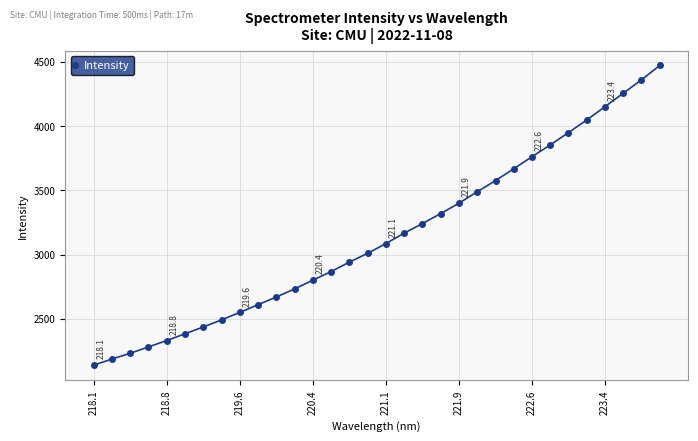

How many values are below 3085?

16